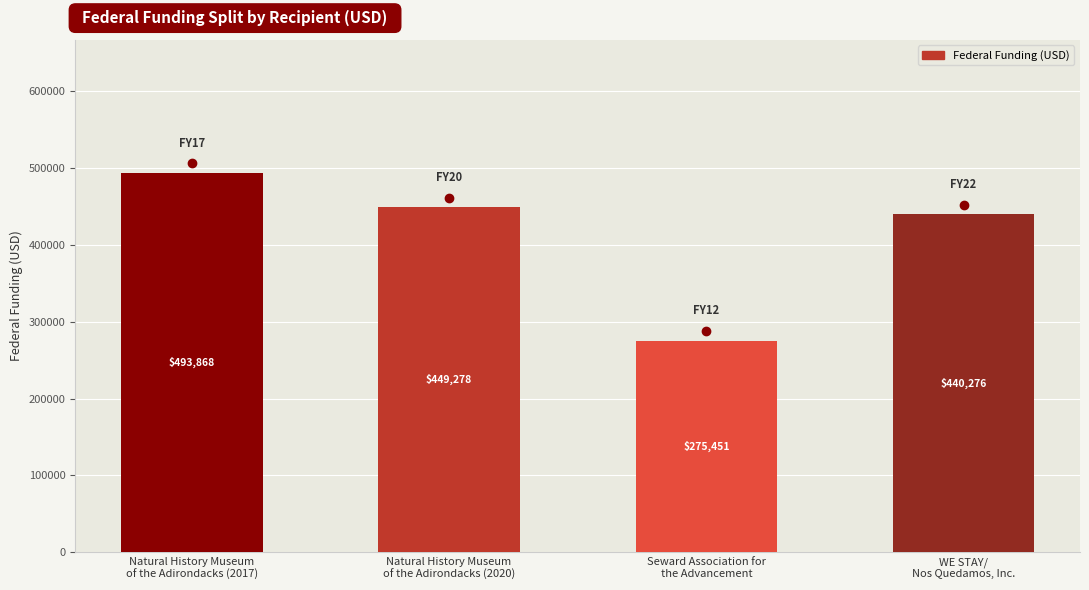

Is it true that the value at Natural History Museum
of the Adirondacks (2017) is 337546?

False